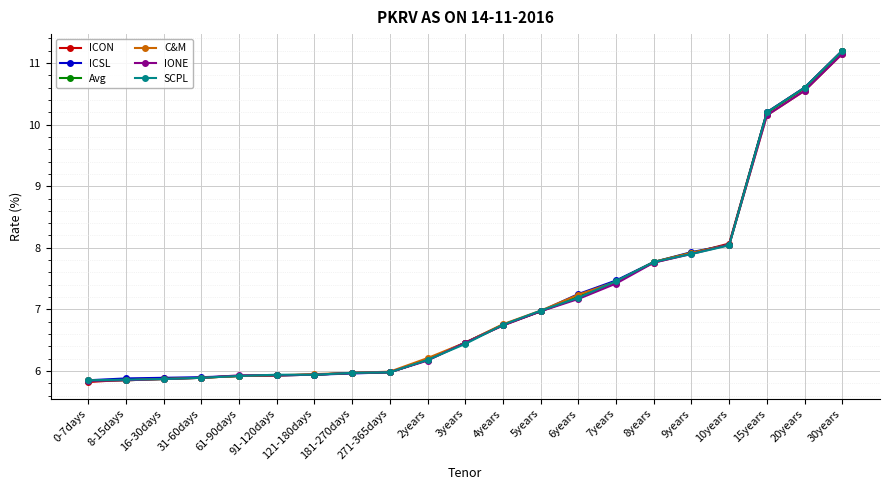

How many series are shown in this chart?

6